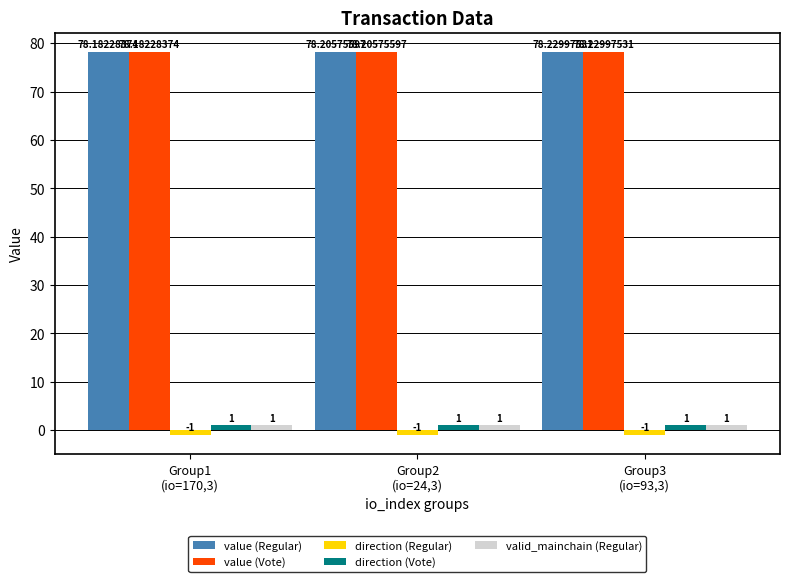

What is the sum of all direction (Regular) values?

-3.0